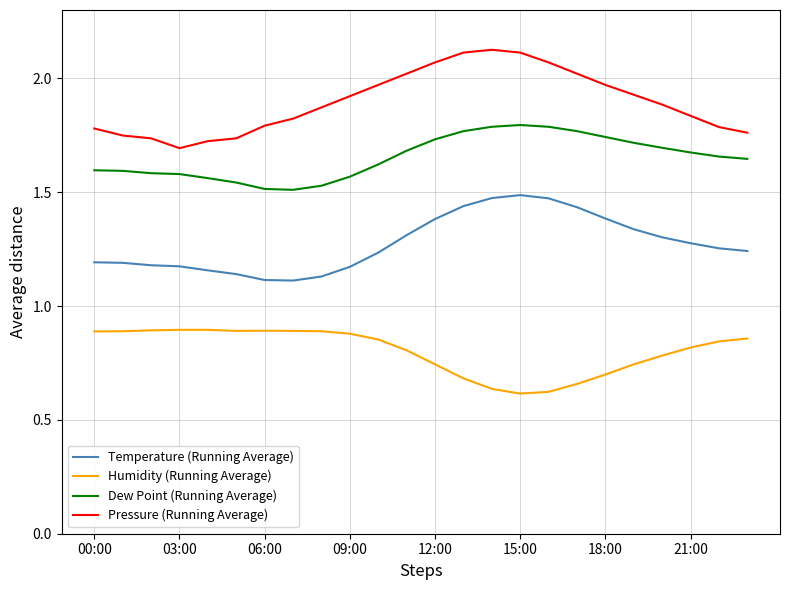

True or false: Pressure (Running Average) and Humidity (Running Average) intersect in this chart.

False